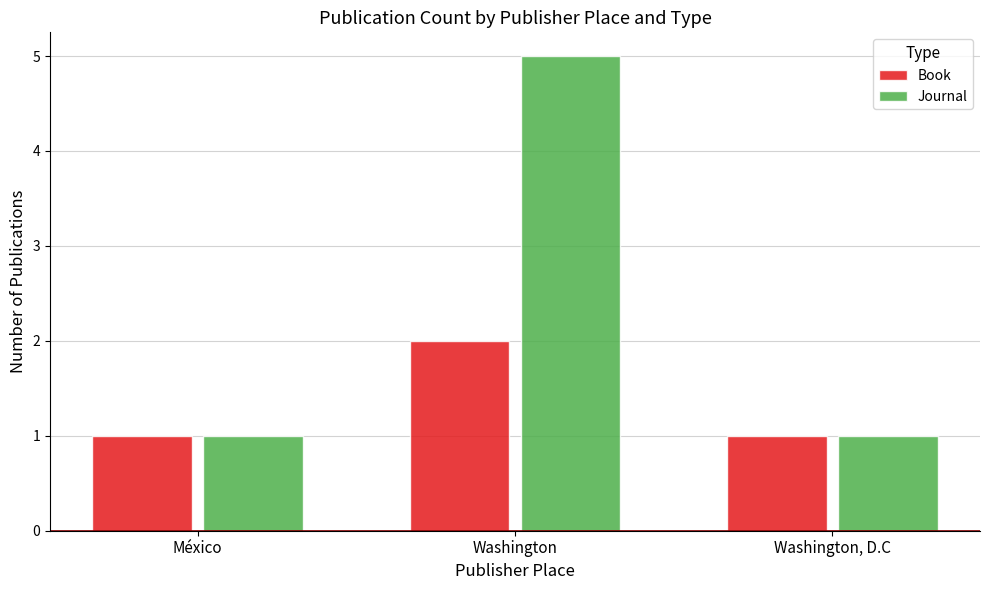

What is the value of the Journal bar at the 2nd from the left?

5